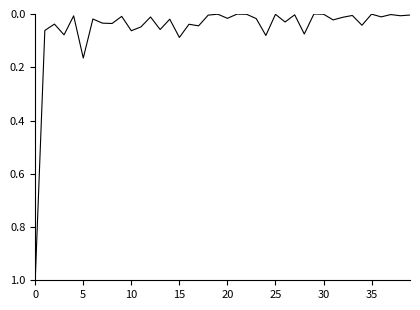

How many lines are shown in the chart?

1